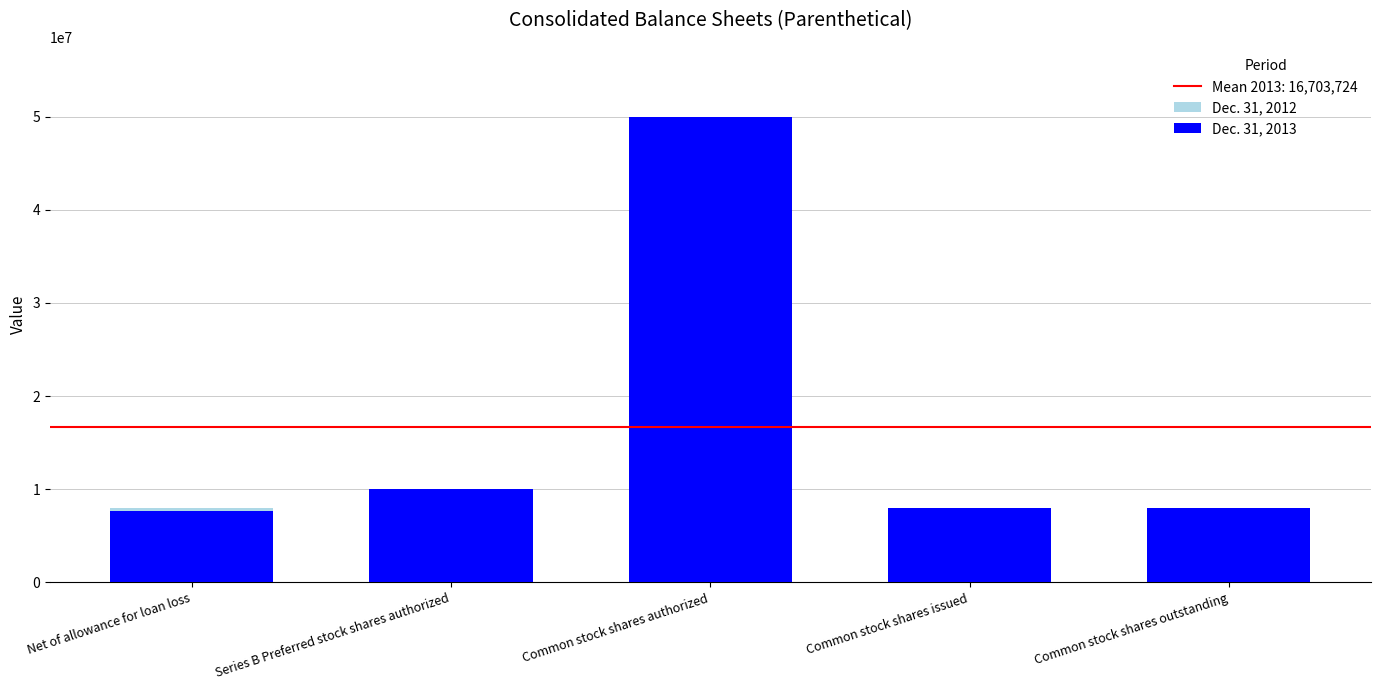

At Common stock shares authorized, list the series in order from smallest to largest.

Dec. 31, 2012, Dec. 31, 2013